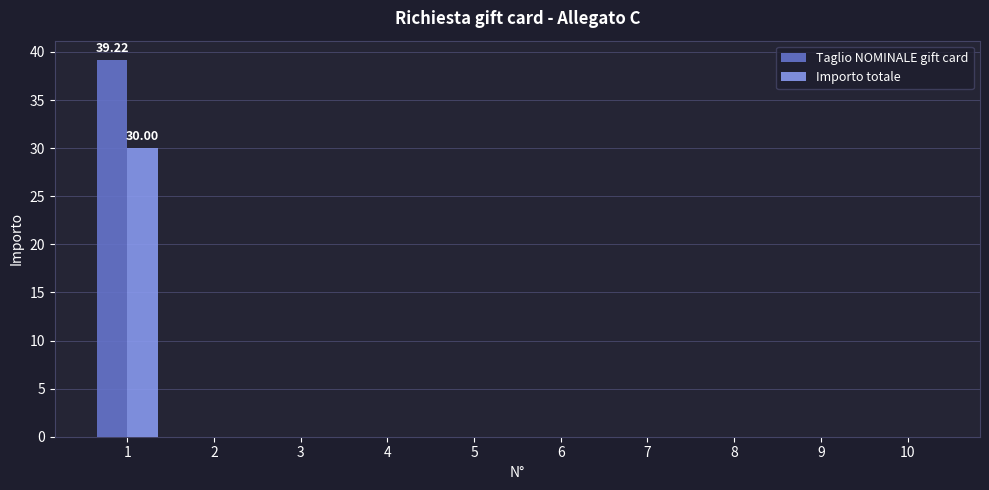

Are the bars grouped side by side (vs. stacked)?

Yes